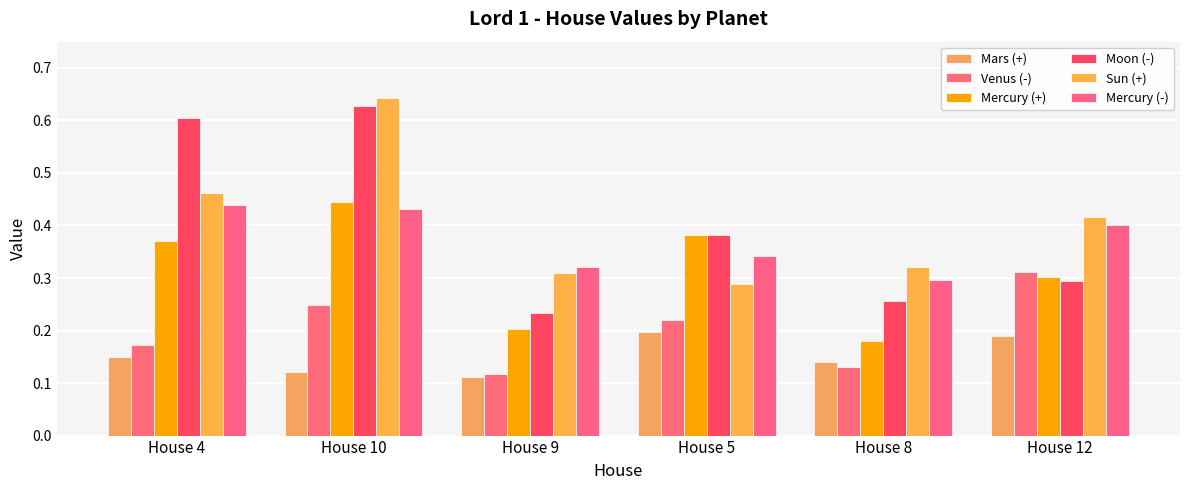

What is the approximate value of Venus (-) at House 8?

0.1